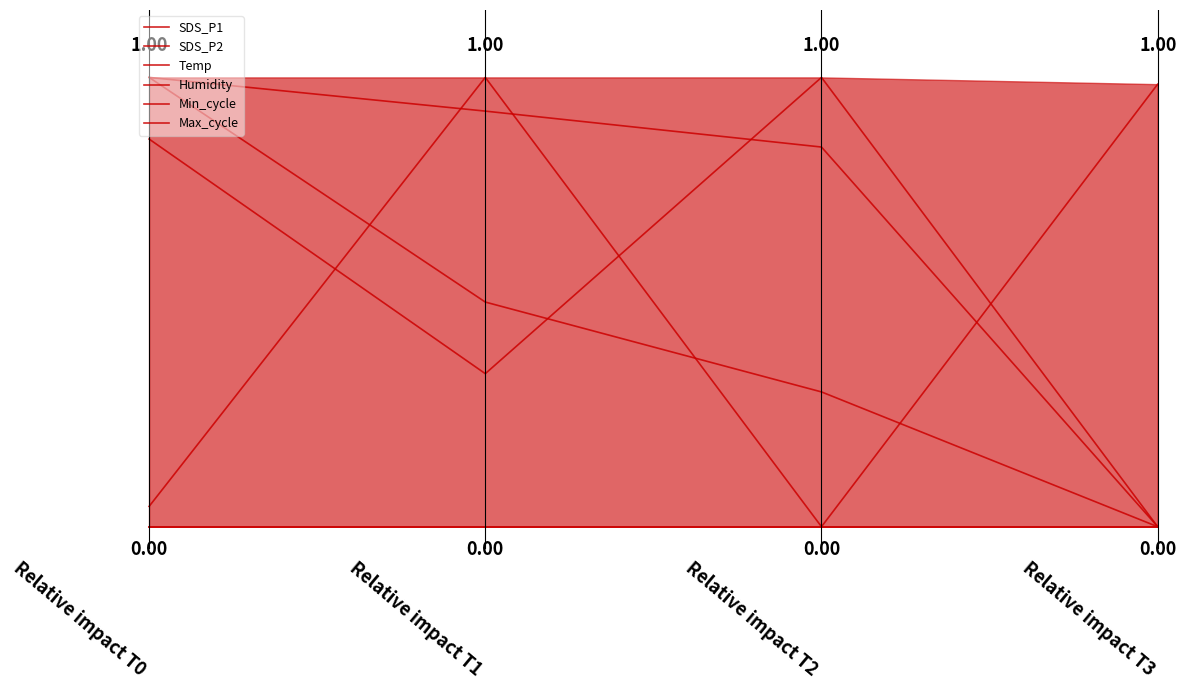

At which category does SDS_P1 reach its first local peak?

Relative impact T2